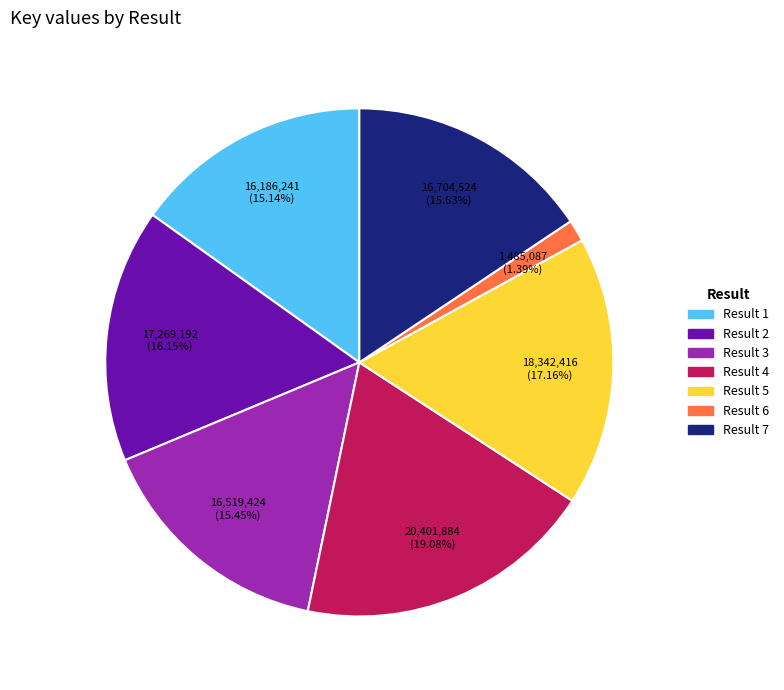

Is there a majority slice in this chart?

No